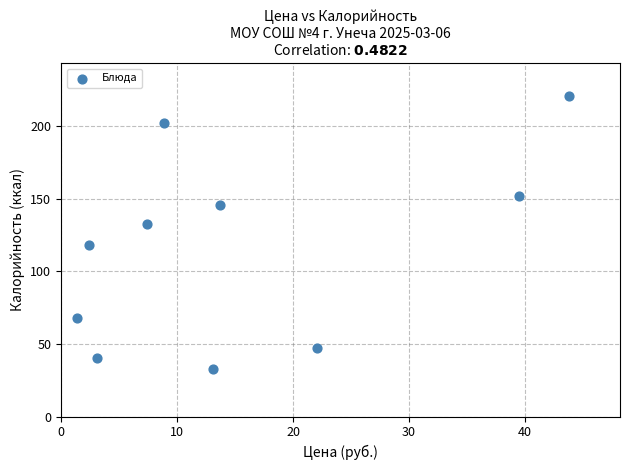

What is the range of Y values (max minus min)?

188.2